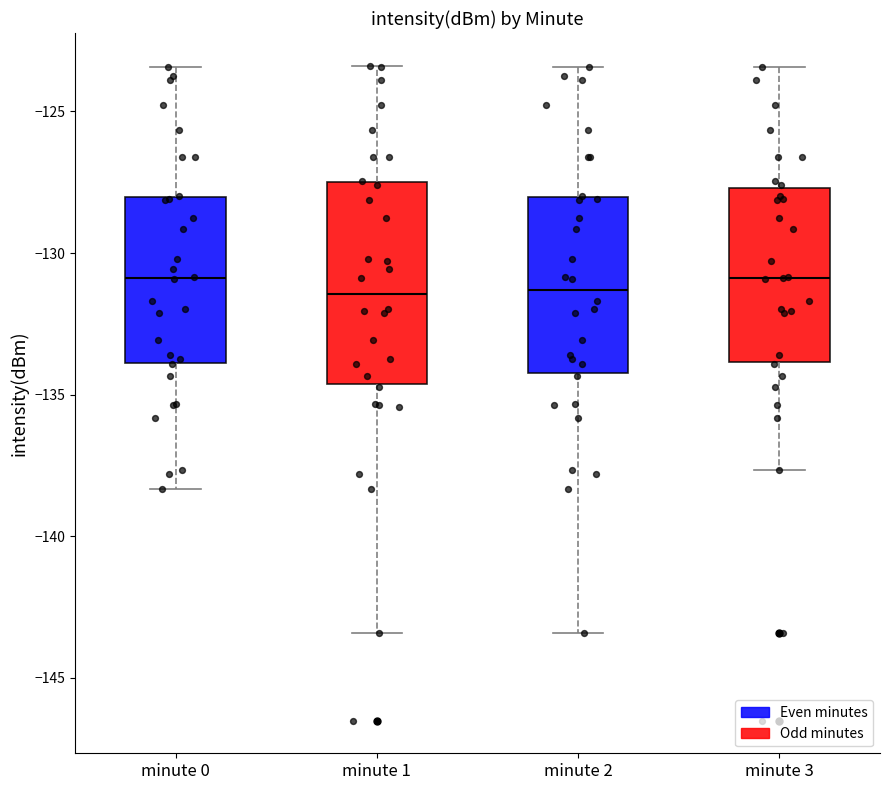

Comparing the boxes themselves (not the whiskers), which one is the tallest?

minute 1